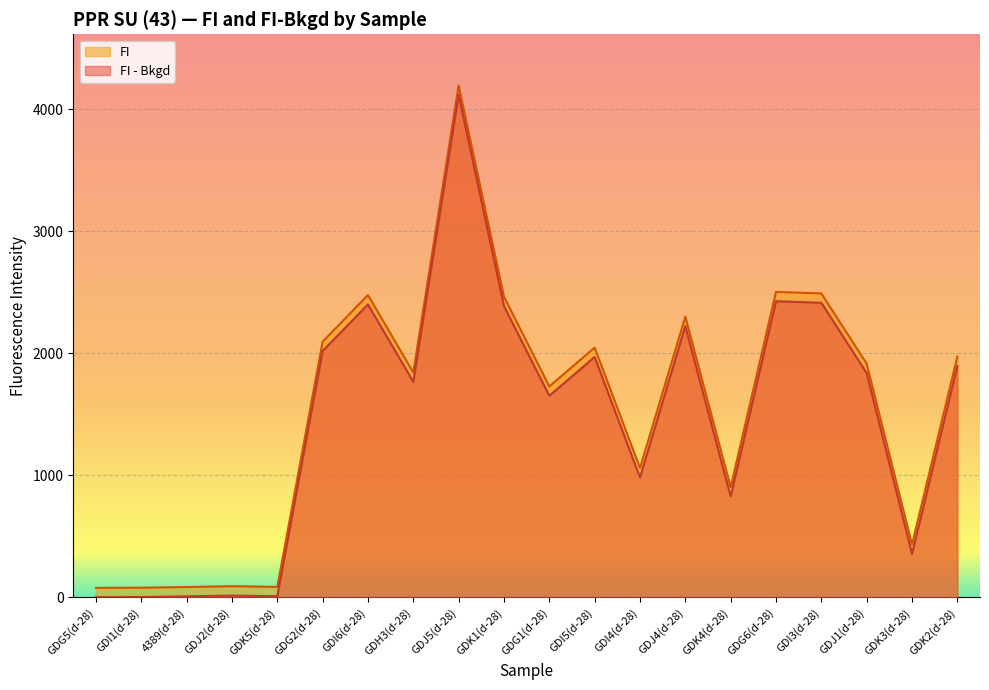

How many data points in FI are less than 1915?

10